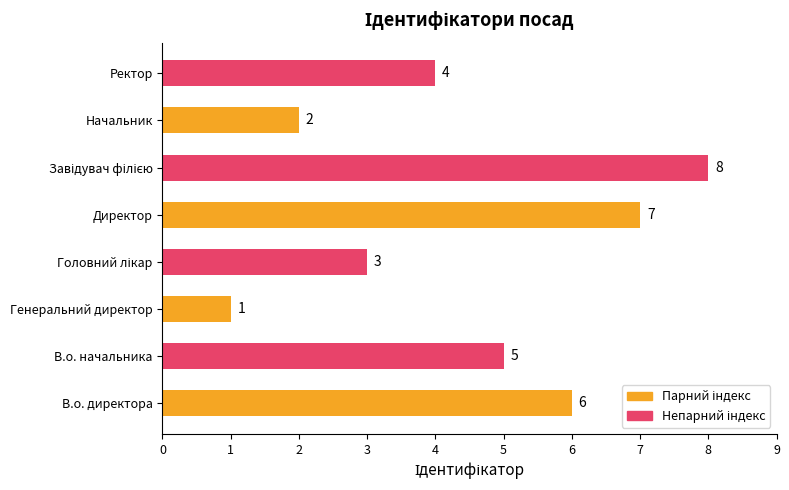

True or false: the data shows 2 at Начальник.

True